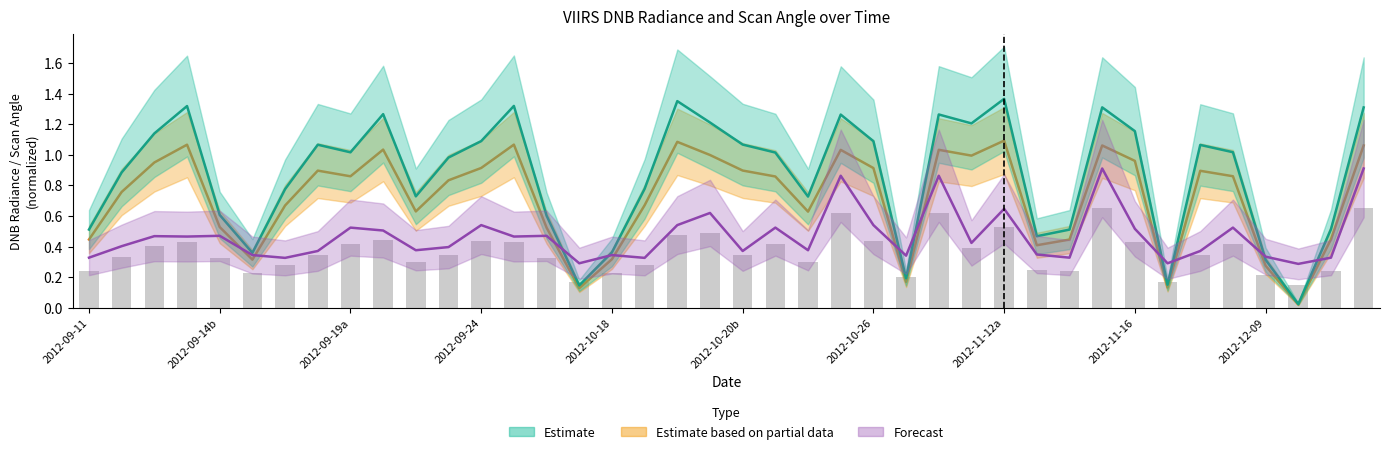

What is the maximum value for Forecast?

0.9